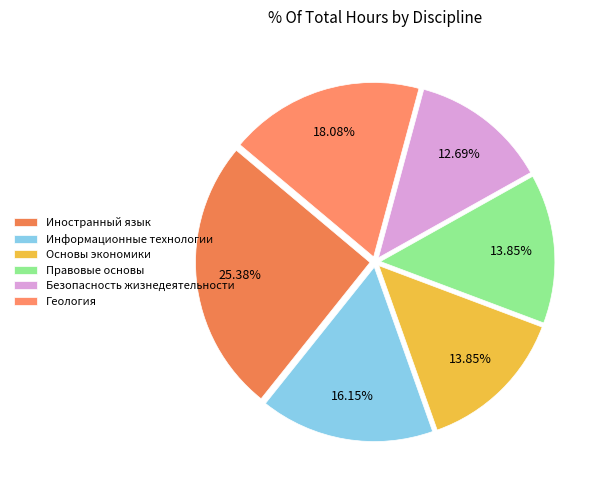

The Правовые основы slice represents 14% of the pie. True or false?

True